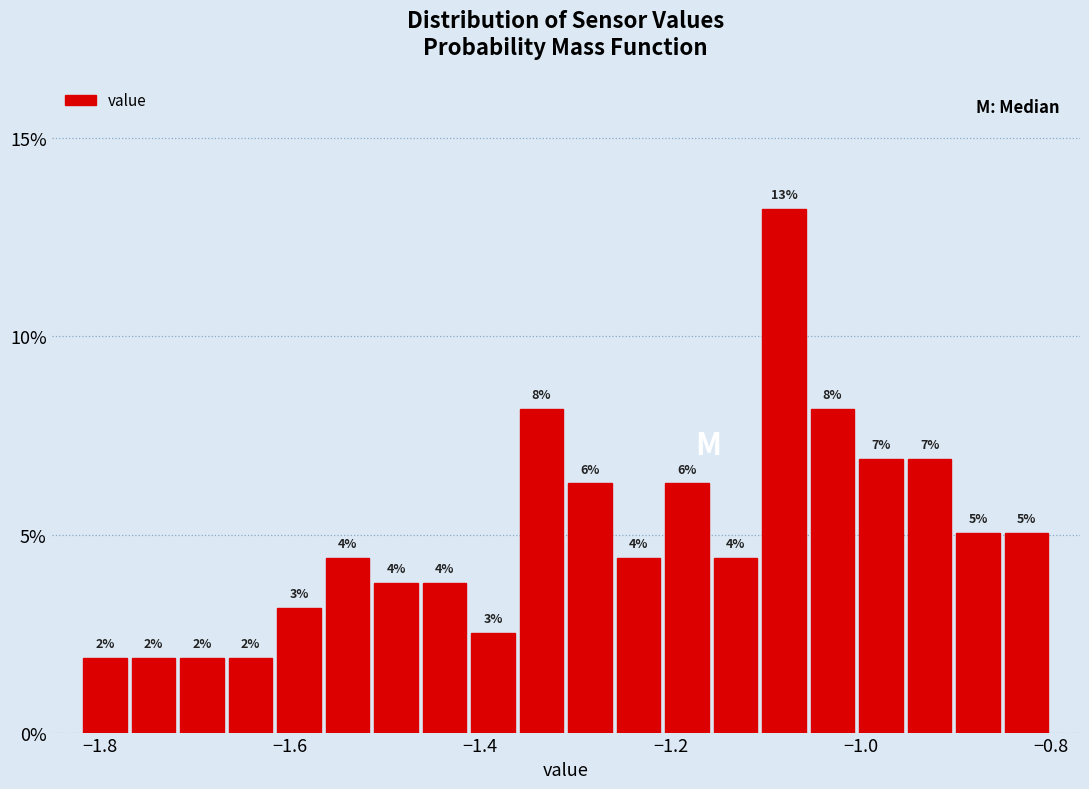

Read against the x-axis, roughly where is the centre of the tallest bar?

-1.08